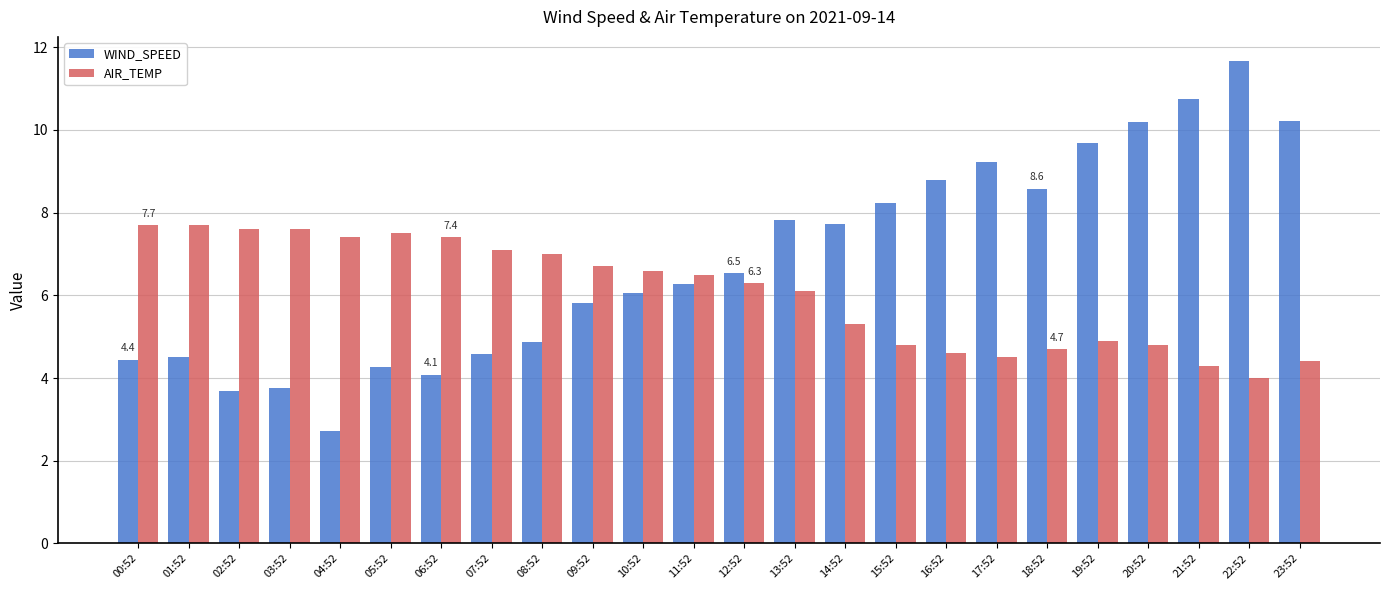

Which category has the lowest value across all series?

04:52